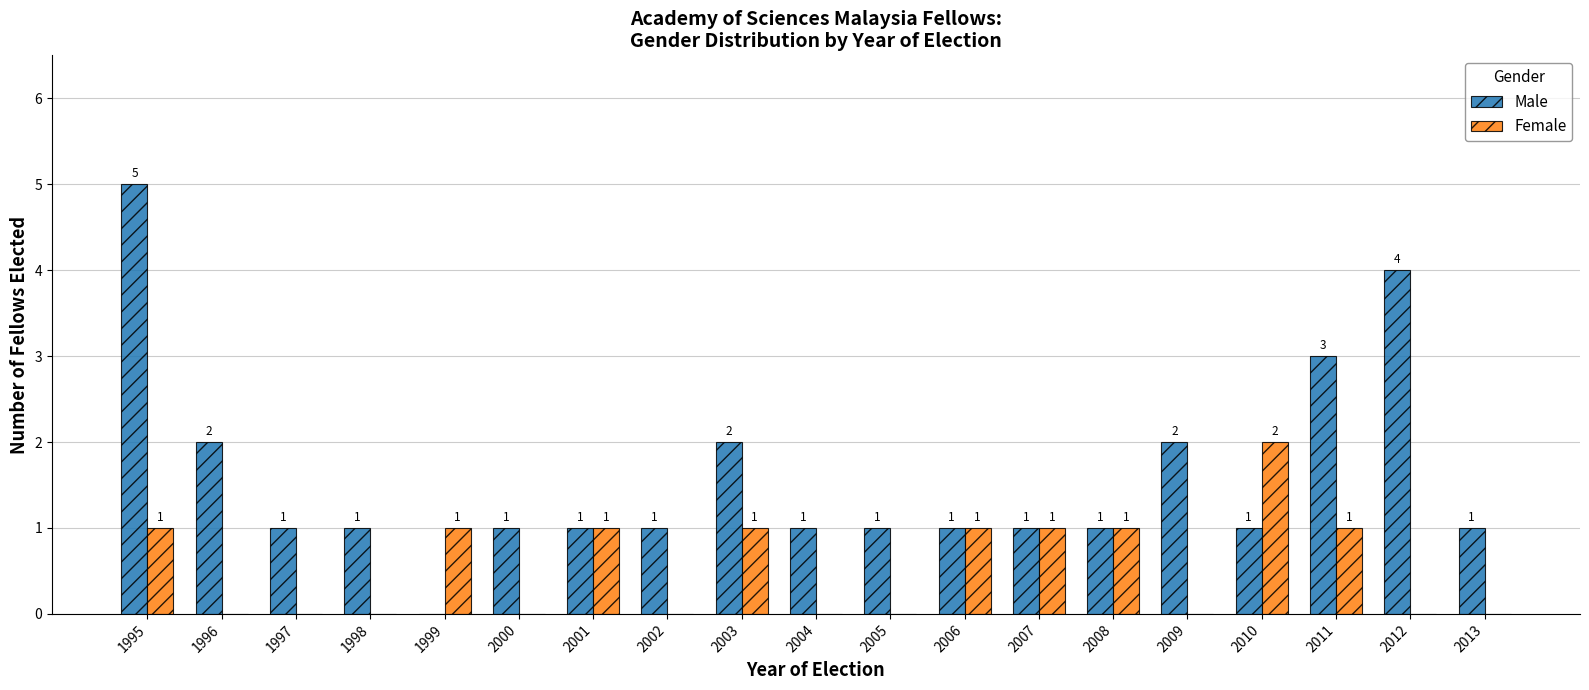

The Female series shows 1 at 2006. True or false?

True